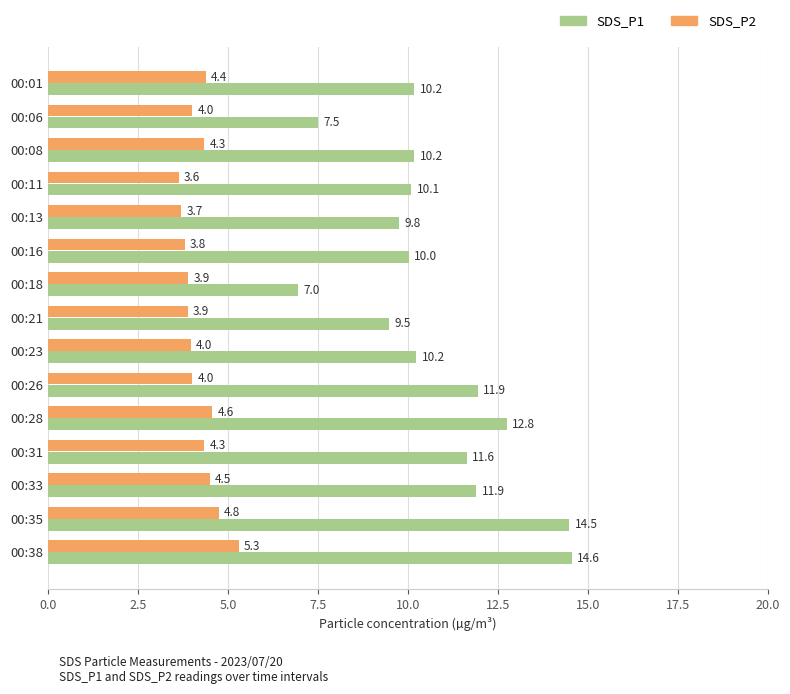

The value of SDS_P1 at 00:23 is 10.2. True or false?

True